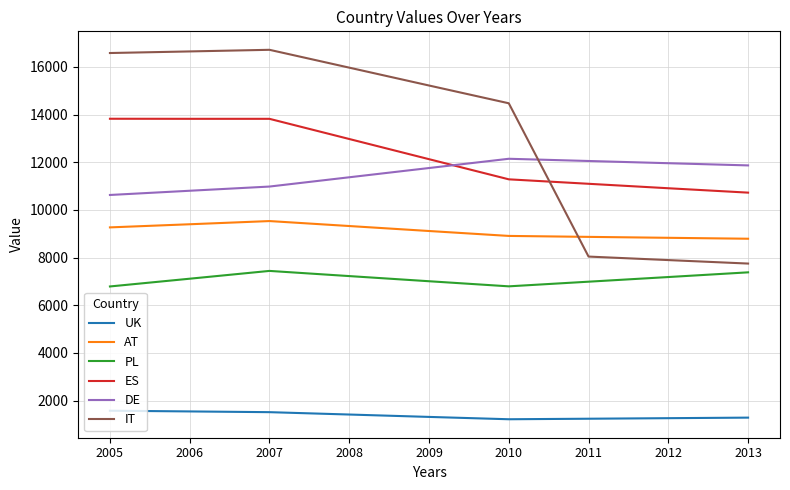

The value of ES at 2013 is 10724. True or false?

True